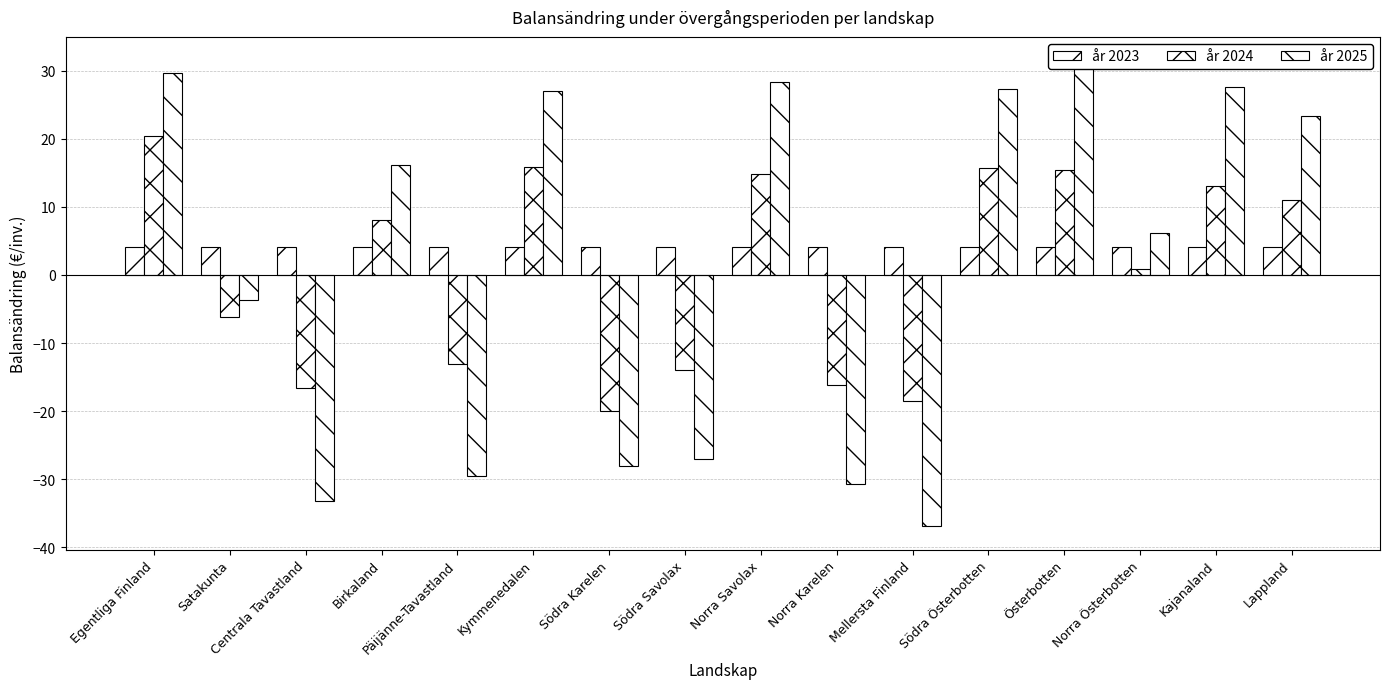

Reading left to right, transcribe all the data shown in this chart.

år 2023: Egentliga Finland=4.1	Satakunta=4.1	Centrala Tavastland=4.1	Birkaland=4.1	Päijänne-Tavastland=4.1	Kymmenedalen=4.1	Södra Karelen=4.1	Södra Savolax=4.1	Norra Savolax=4.1	Norra Karelen=4.1	Mellersta Finland=4.1	Södra Österbotten=4.1	Österbotten=4.1	Norra Österbotten=4.1	Kajanaland=4.1	Lappland=4.1
år 2024: Egentliga Finland=20.4	Satakunta=-6.2	Centrala Tavastland=-16.6	Birkaland=8.1	Päijänne-Tavastland=-13.1	Kymmenedalen=15.8	Södra Karelen=-20.0	Södra Savolax=-13.9	Norra Savolax=14.8	Norra Karelen=-16.2	Mellersta Finland=-18.5	Södra Österbotten=15.7	Österbotten=15.4	Norra Österbotten=0.9	Kajanaland=13.1	Lappland=11.1
år 2025: Egentliga Finland=29.6	Satakunta=-3.6	Centrala Tavastland=-33.2	Birkaland=16.2	Päijänne-Tavastland=-29.5	Kymmenedalen=27.0	Södra Karelen=-28.0	Södra Savolax=-27.0	Norra Savolax=28.4	Norra Karelen=-30.7	Mellersta Finland=-36.9	Södra Österbotten=27.3	Österbotten=31.5	Norra Österbotten=6.2	Kajanaland=27.5	Lappland=23.3